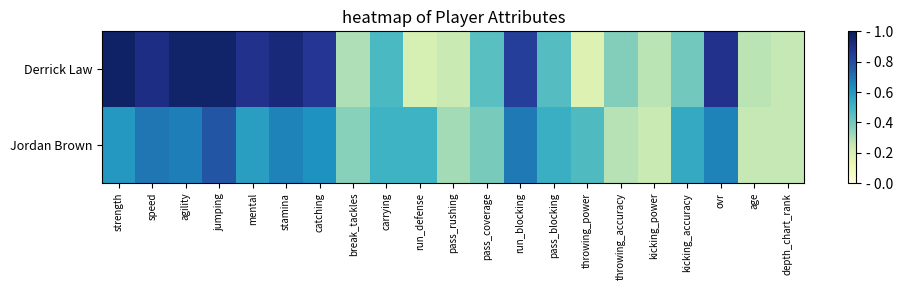

Reading left to right, extract all data points from this chart.

Derrick Law: strength=1.0	speed=0.9	agility=1.0	jumping=1.0	mental=0.9	stamina=0.9	catching=0.9	break_tackles=0.3	carrying=0.5	run_defense=0.2	pass_rushing=0.2	pass_coverage=0.5	run_blocking=0.8	pass_blocking=0.5	throwing_power=0.2	throwing_accuracy=0.4	kicking_power=0.3	kicking_accuracy=0.4	ovr=0.9	age=0.3	depth_chart_rank=0.2
Jordan Brown: strength=0.6	speed=0.7	agility=0.7	jumping=0.8	mental=0.6	stamina=0.7	catching=0.6	break_tackles=0.4	carrying=0.5	run_defense=0.5	pass_rushing=0.3	pass_coverage=0.4	run_blocking=0.7	pass_blocking=0.5	throwing_power=0.5	throwing_accuracy=0.3	kicking_power=0.2	kicking_accuracy=0.5	ovr=0.7	age=0.2	depth_chart_rank=0.2